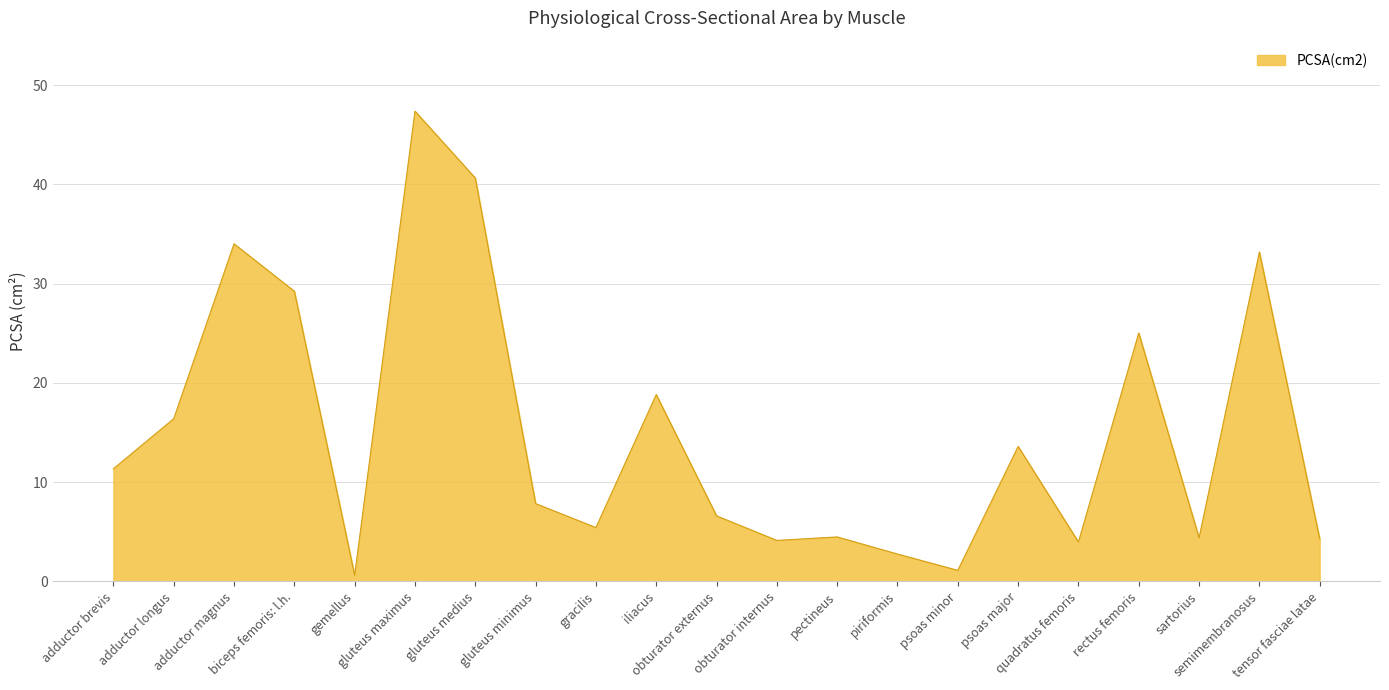

Is it true that the value at sartorius is 6.4?

False